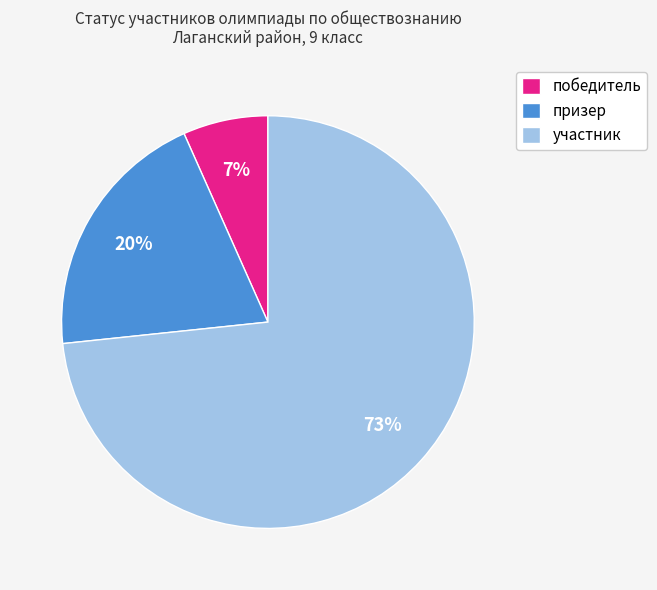

True or false: призер accounts for 13% of the total.

False